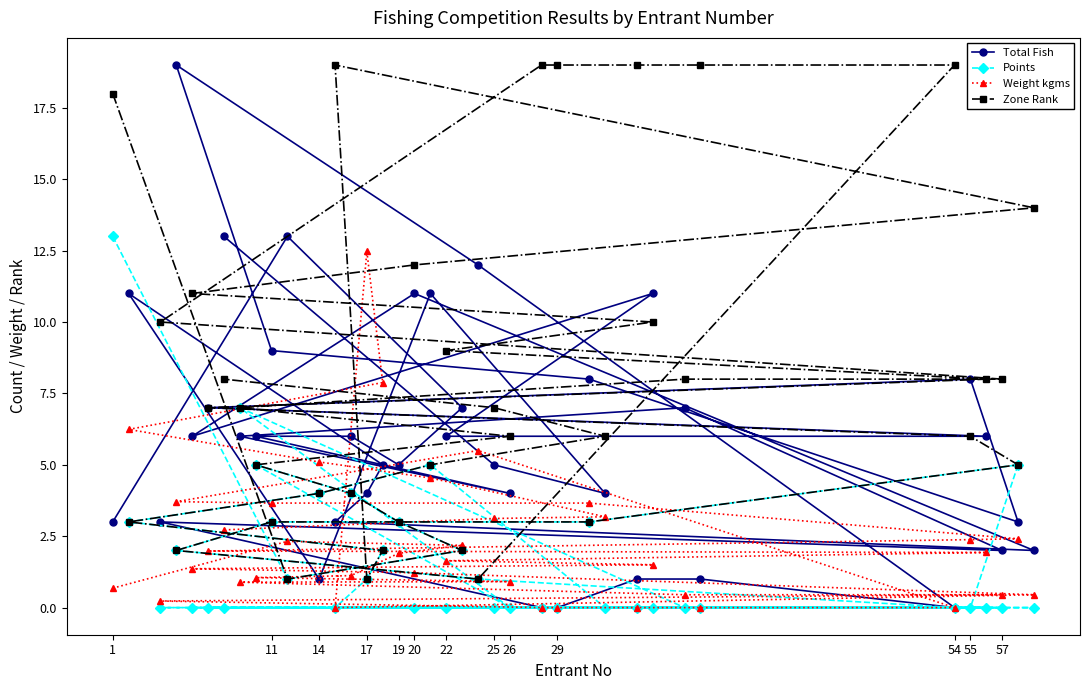

How many values in the Zone Rank series exceed 7?

17